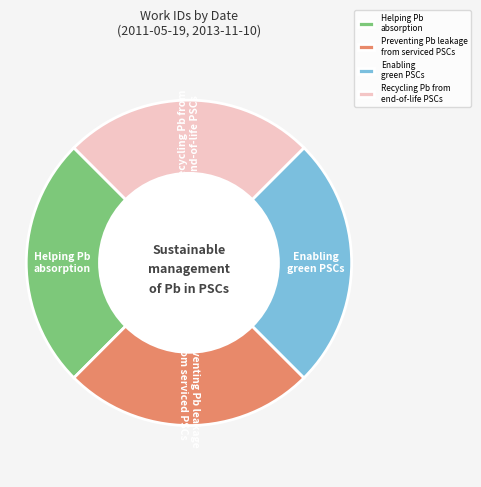

Approximately how many times larger is the value at Enabling green PSCs compared to Helping Pb absorption?

1.0